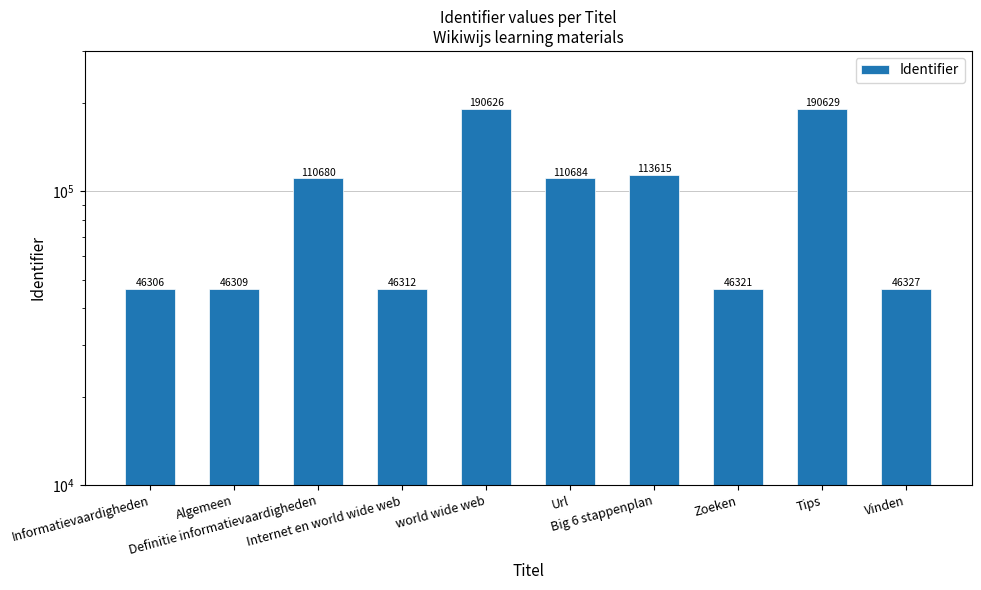

List the labels in order of value, largest first.

Tips, world wide web, Big 6 stappenplan, Url, Definitie informatievaardigheden, Vinden, Zoeken, Internet en world wide web, Algemeen, Informatievaardigheden